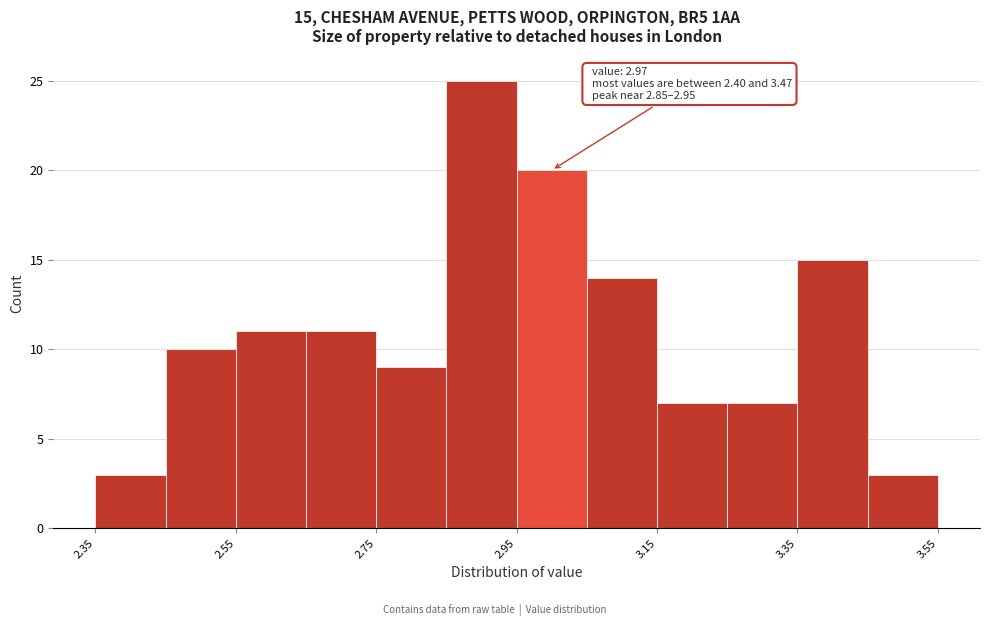

Which range on the x-axis has the tallest bar?

2.85 to 2.95